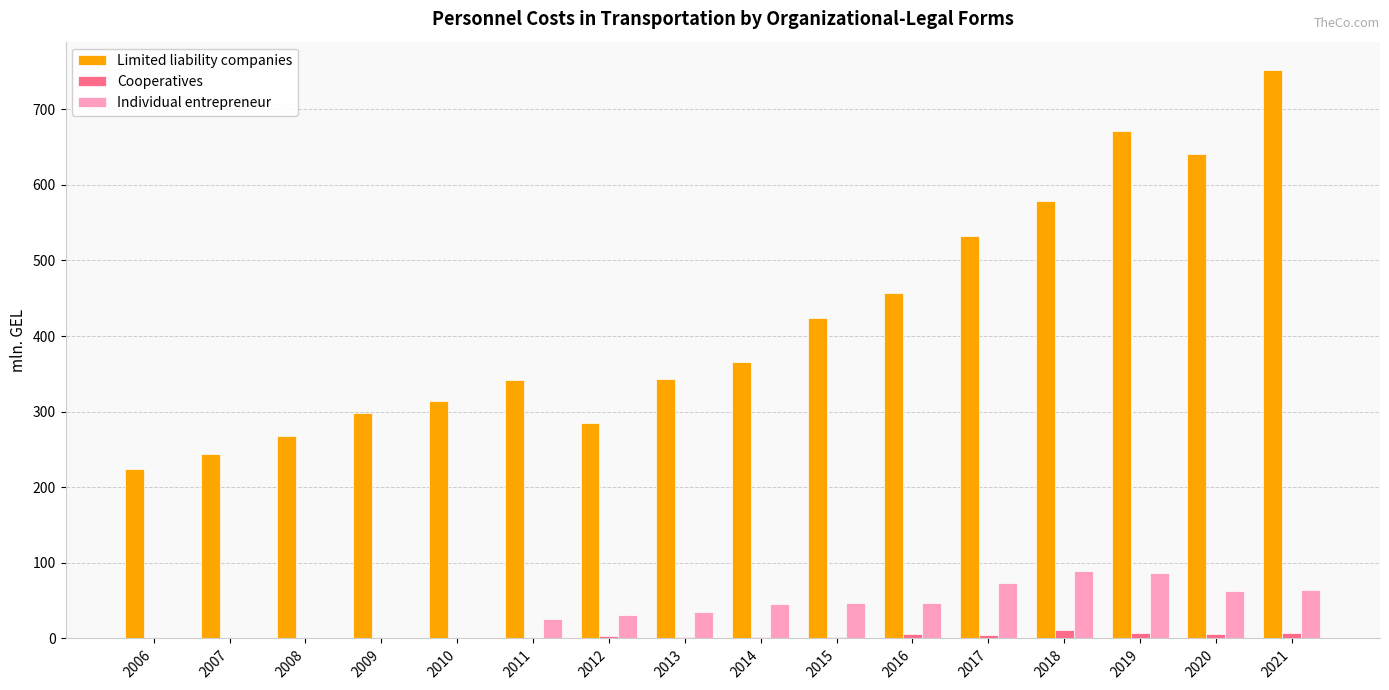

At which label does Limited liability companies reach its peak?

2021